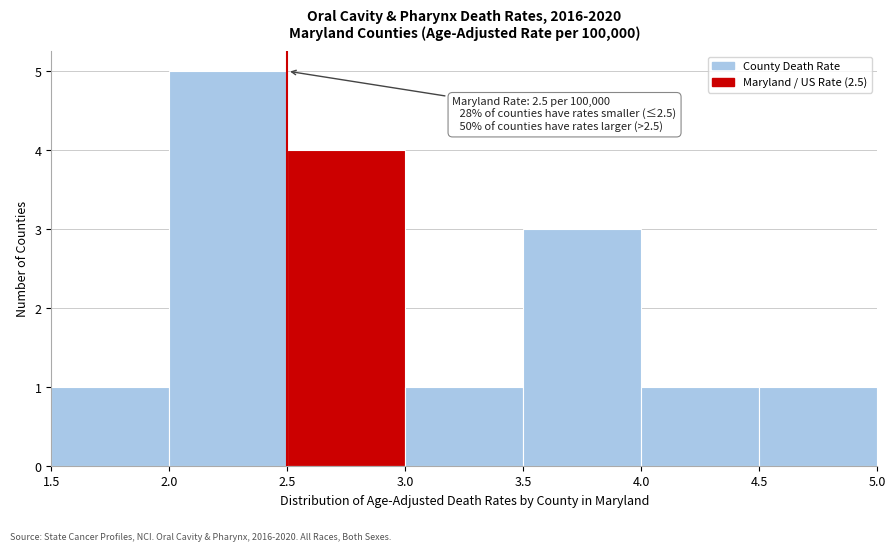

Which range on the x-axis has the tallest bar?

2.0 to 2.5